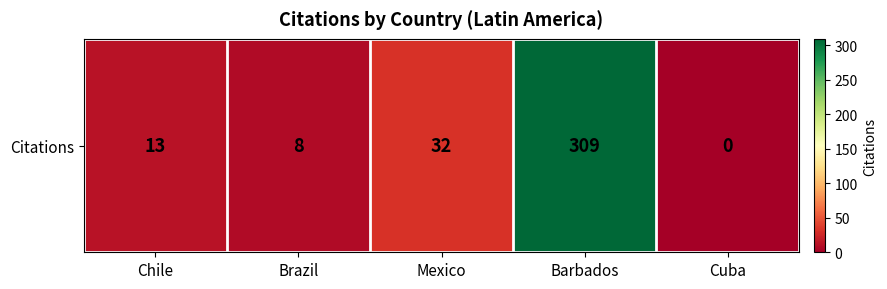

Rank the categories by value from lowest to highest.

Cuba, Brazil, Chile, Mexico, Barbados